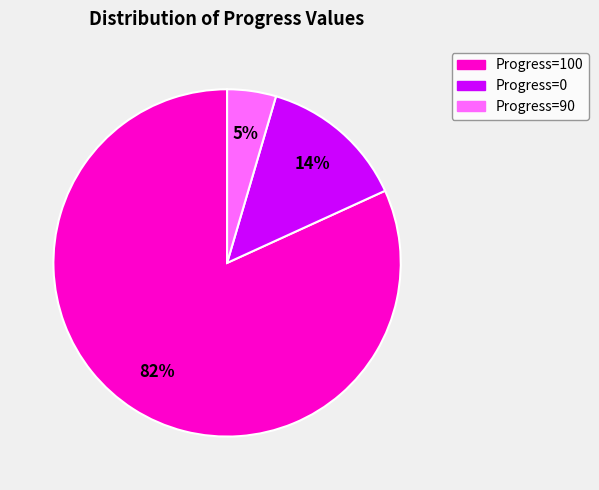

Count the number of slices in the pie.

3